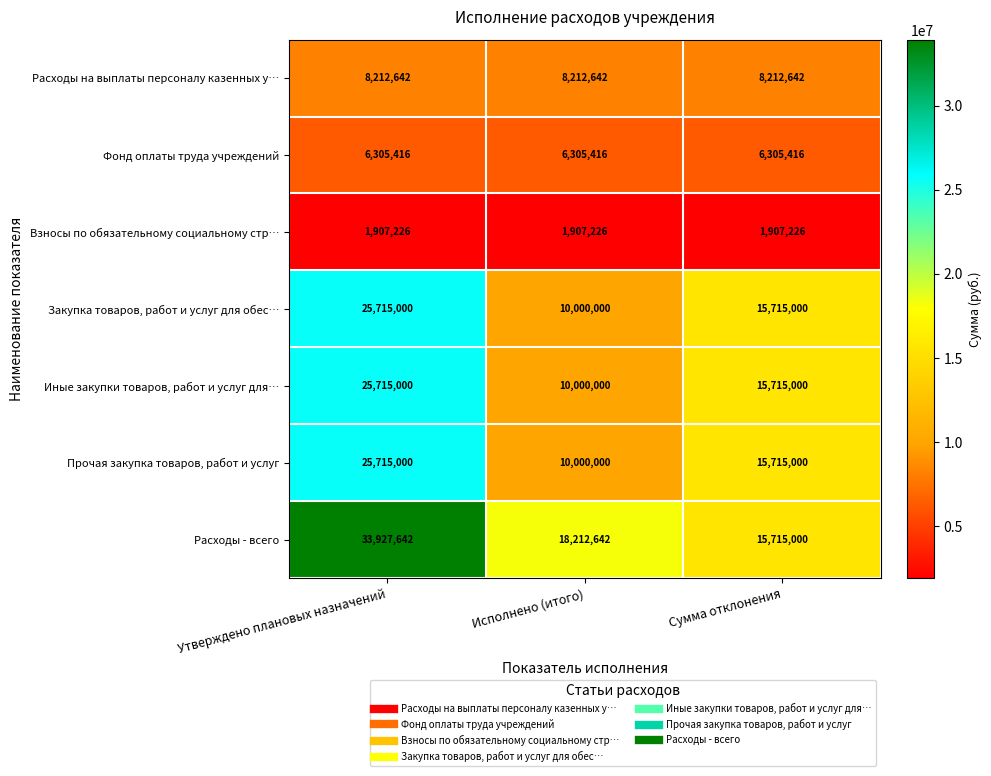

Rank the categories by Прочая закупка товаров, работ и услуг value from lowest to highest.

Исполнено (итого), Сумма отклонения, Утверждено плановых назначений